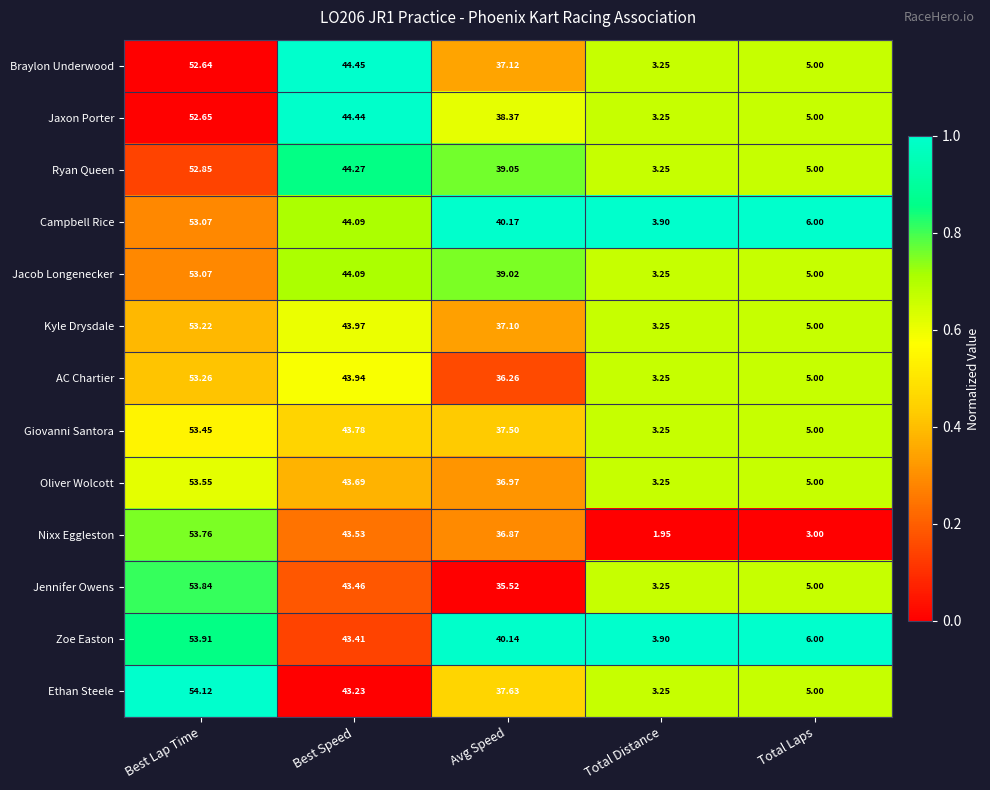

Between Avg Speed and Total Laps, which series saw the biggest shift?

Campbell Rice